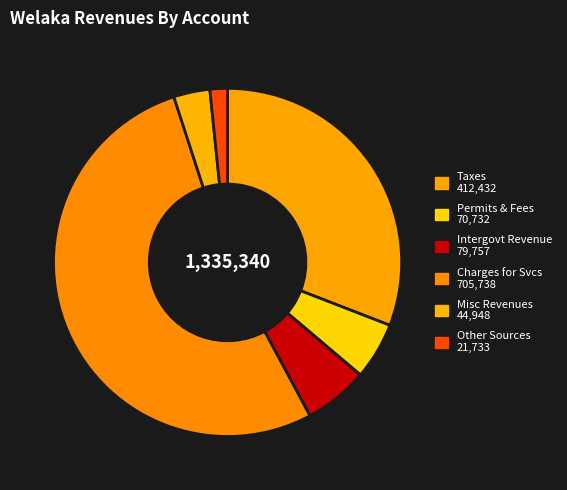

What is the largest slice in the pie chart?

Charges for Services